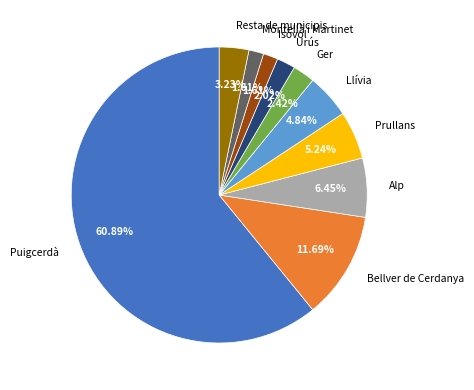

To the nearest percent, what is the combined percentage of Puigcerdà and Resta de municipis?

64%